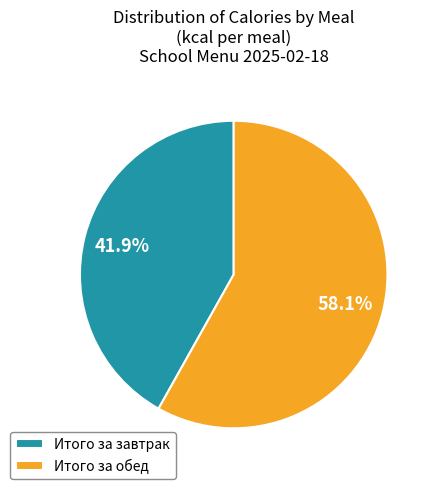

What is the largest slice in the pie chart?

Итого за обед